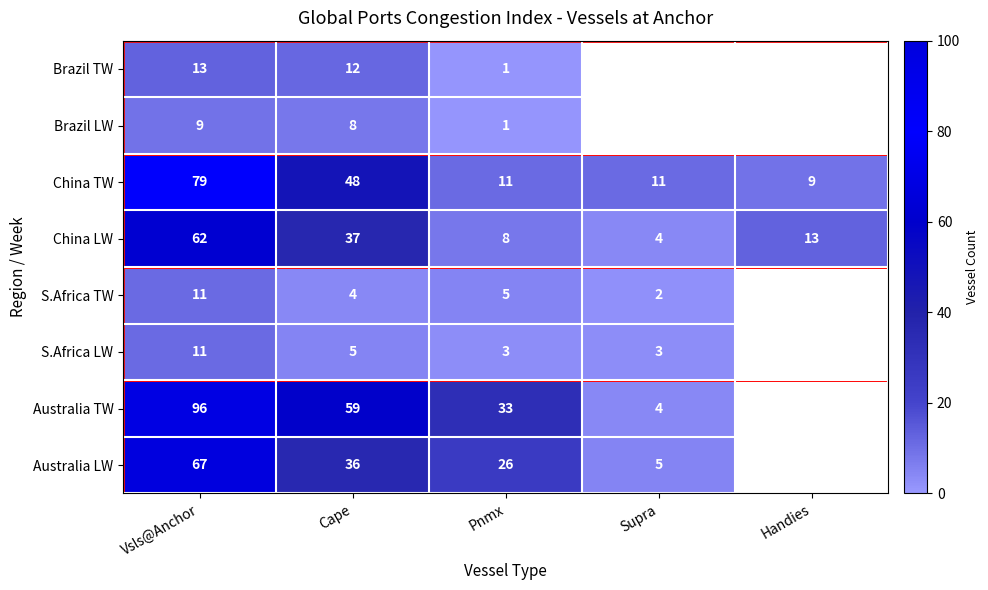

Rank the series by their maximum value, from highest to lowest.

Australia TW, China TW, Australia LW, China LW, Brazil TW, S.Africa TW, S.Africa LW, Brazil LW